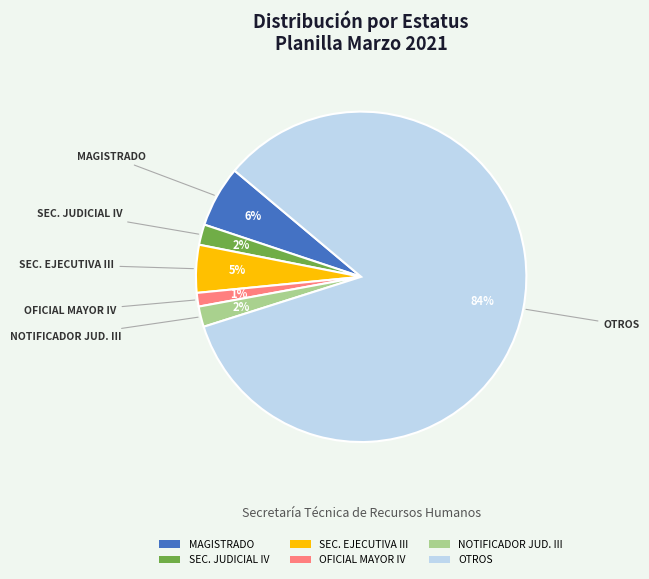

Is there any slice that represents more than half of the pie?

Yes